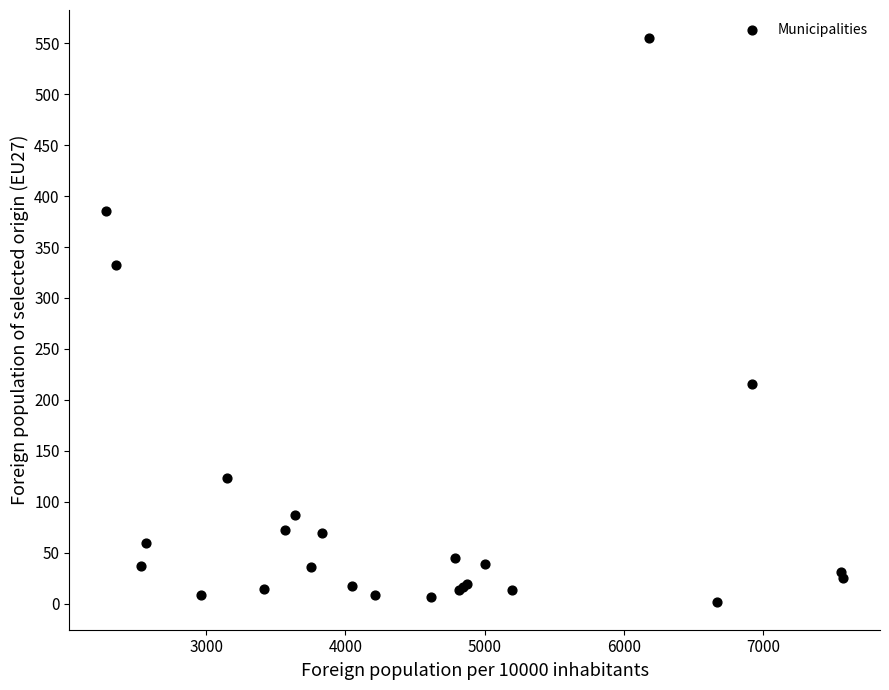

What Y value in the scatter plot is closest to 278?

332